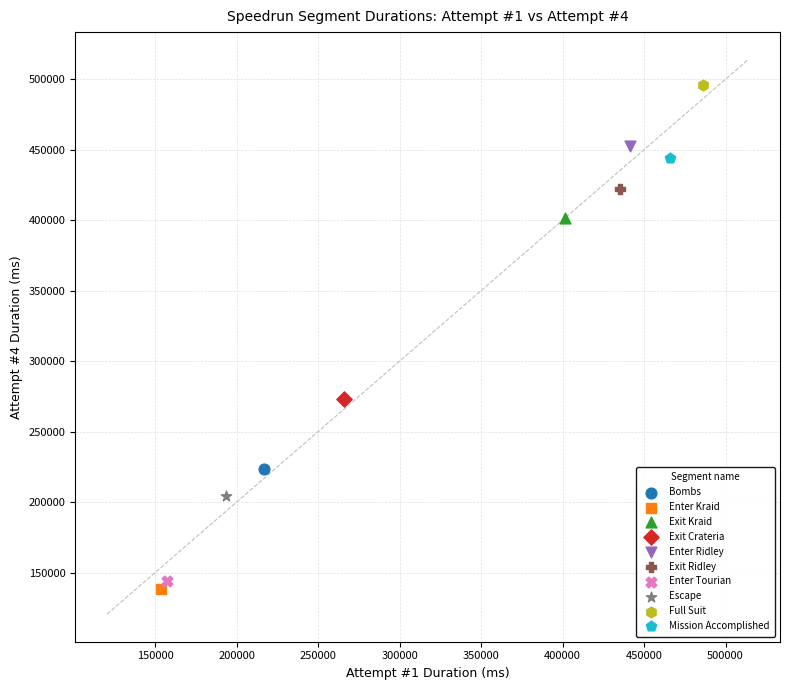

What are all the series names shown in the legend?

Bombs, Enter Kraid, Exit Kraid, Exit Crateria, Enter Ridley, Exit Ridley, Enter Tourian, Escape, Full Suit, Mission Accomplished